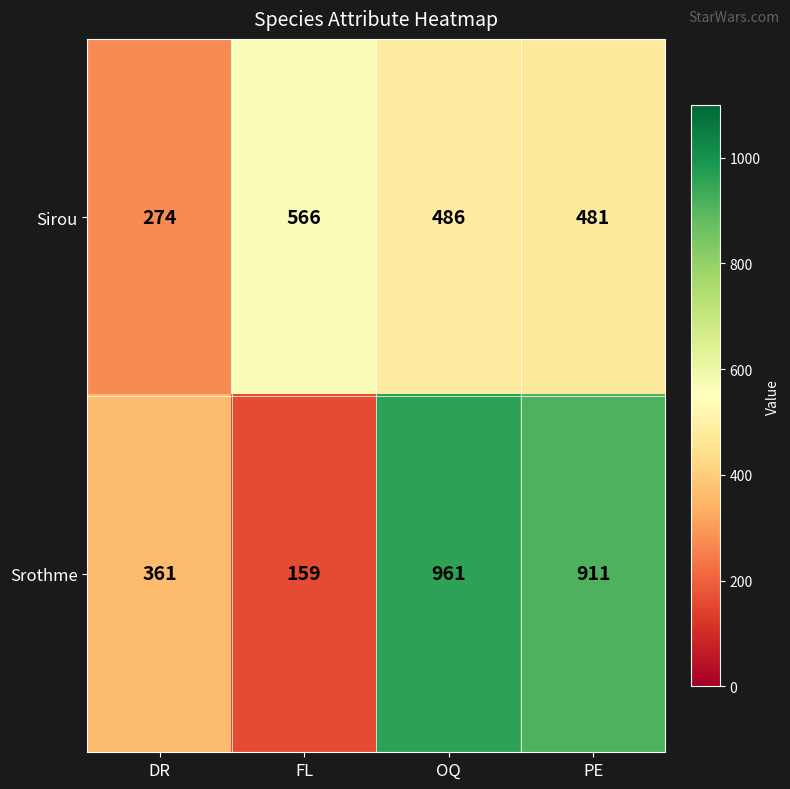

Which category has the highest value across all series?

OQ